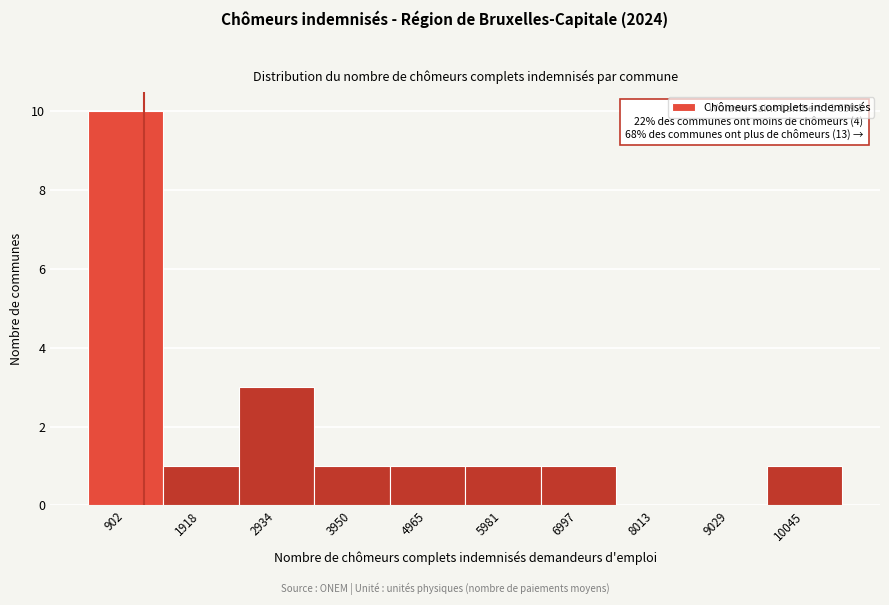

Reading right to left, list all the values displayed in this chart.

10045=1	9029=0	8013=0	6997=1	5981=1	4965=1	3950=1	2934=3	1918=1	902=10